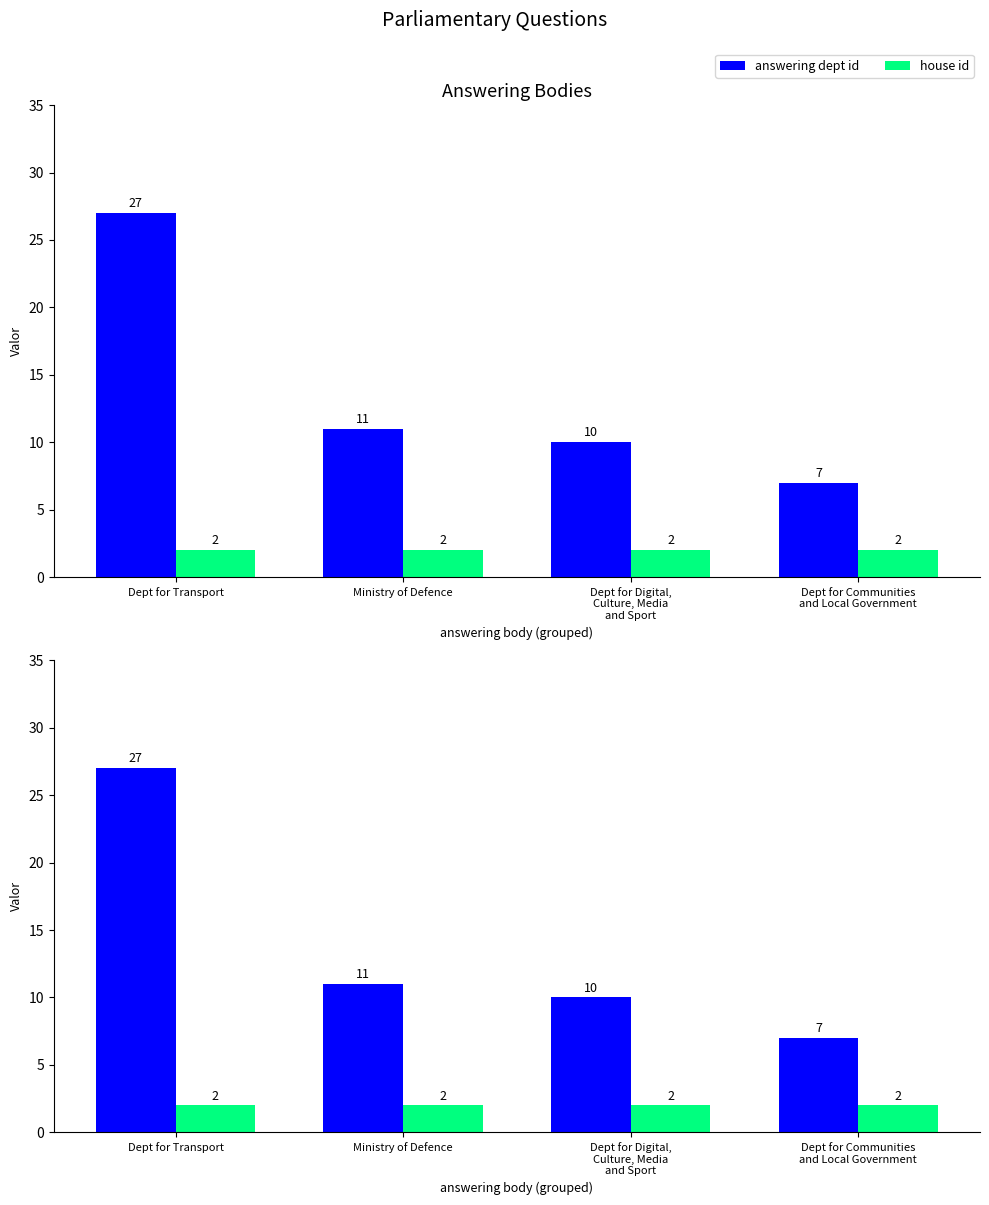

What is the difference between the answering dept id values at Dept for Digital,
Culture, Media
and Sport and Ministry of Defence?

1